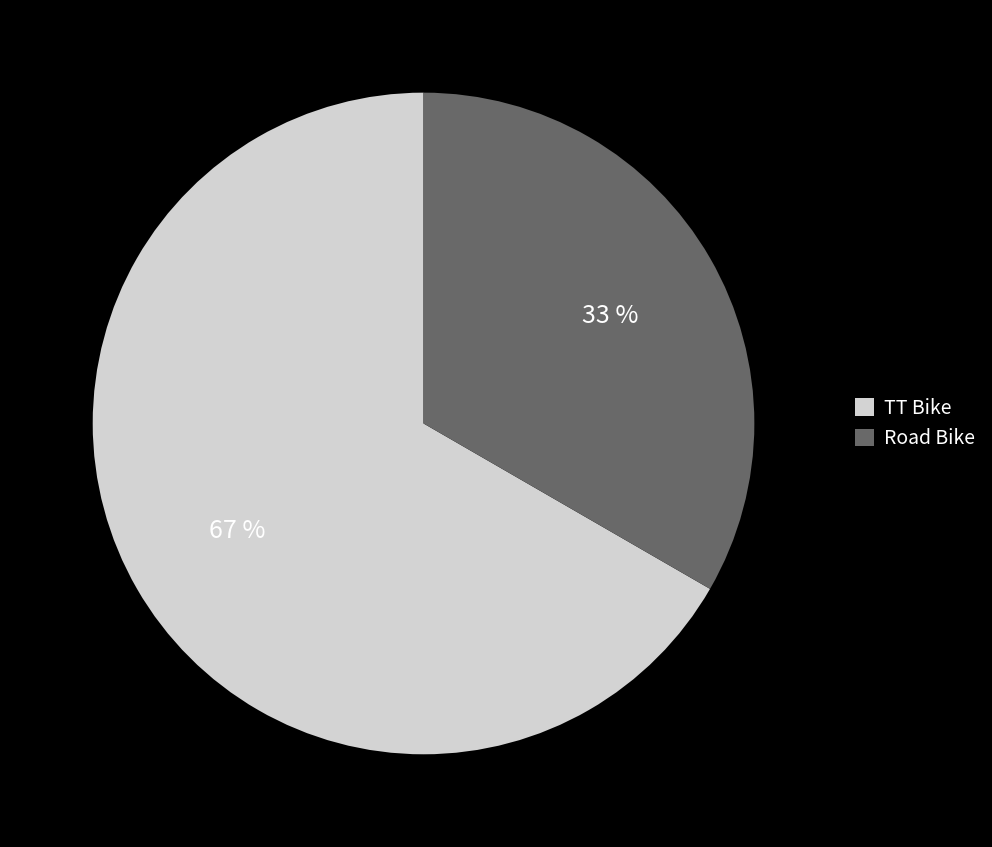

To the nearest percent, what is the average slice percentage?

50%